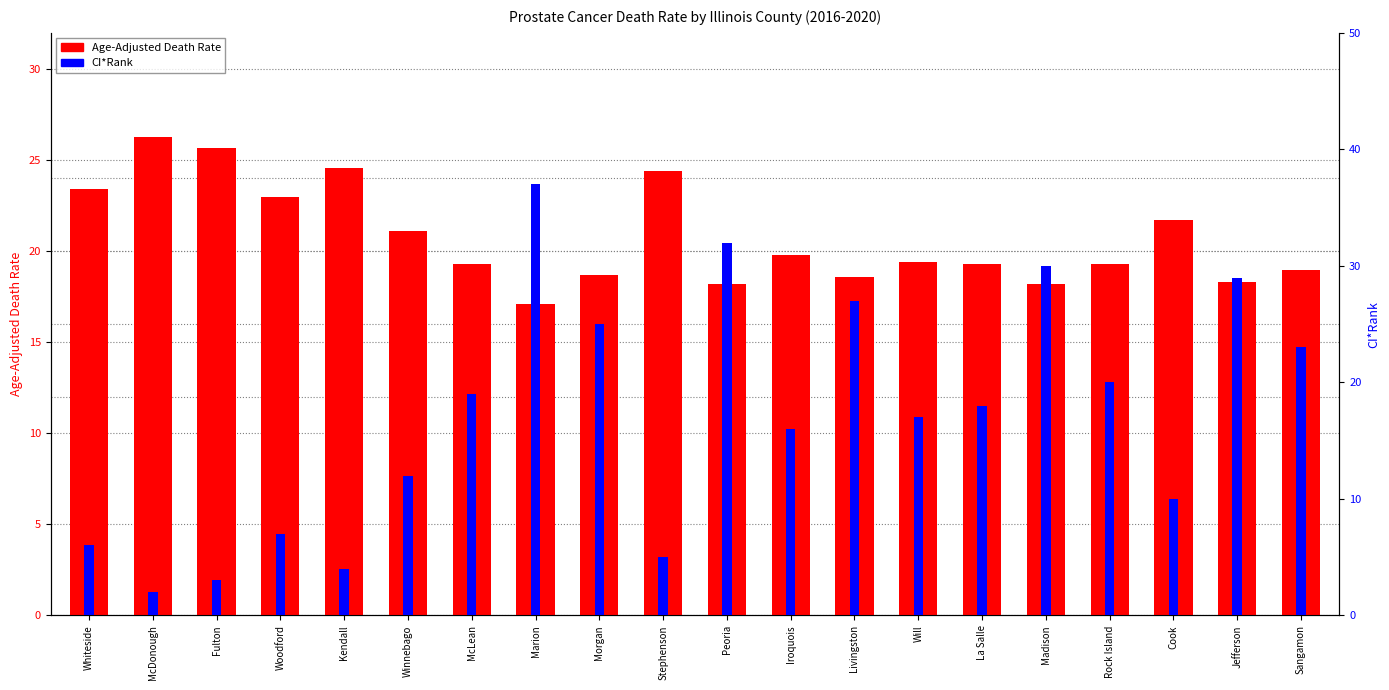

True or false: CI*Rank has a value of 7.0 at Woodford.

True